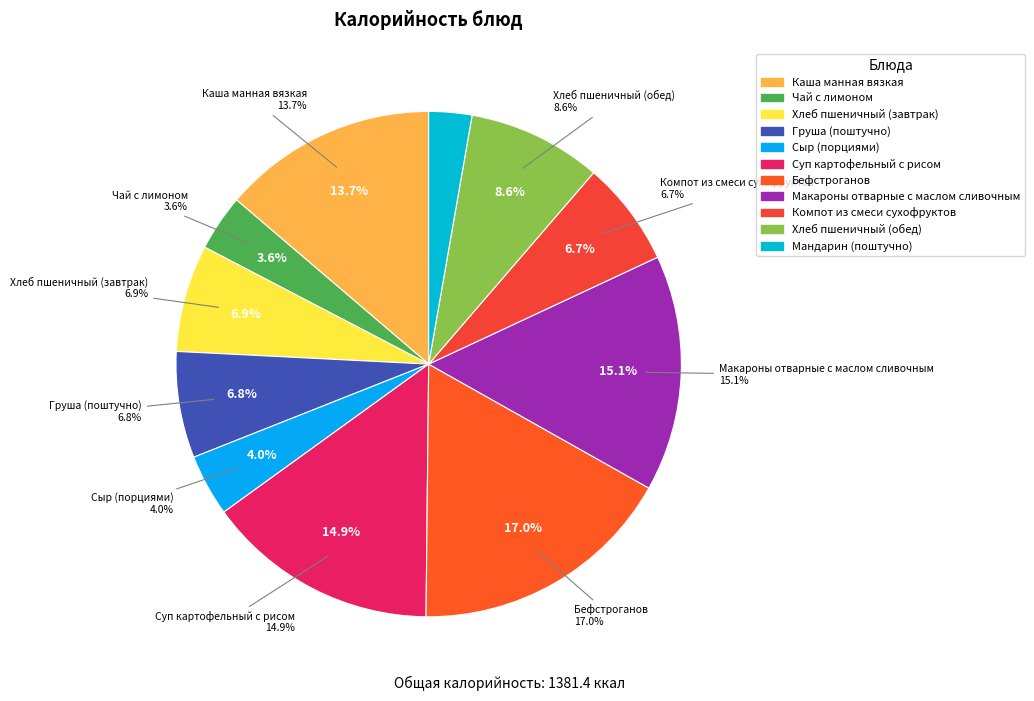

What portion of the pie excludes Макароны отварные с маслом сливочным?

84.9%